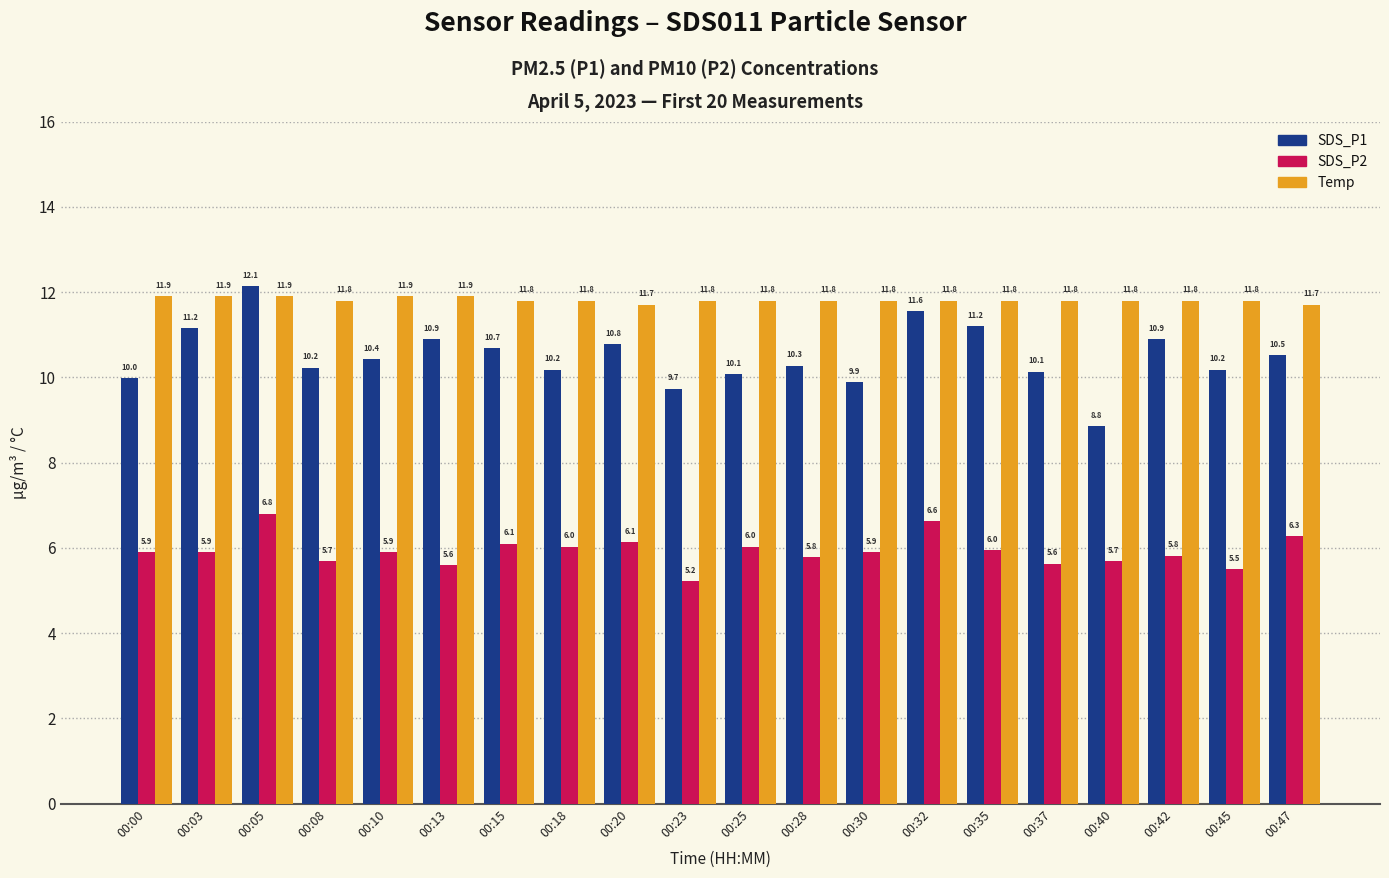

What is the sum of the Temp values at 00:05 and 00:28?

23.7